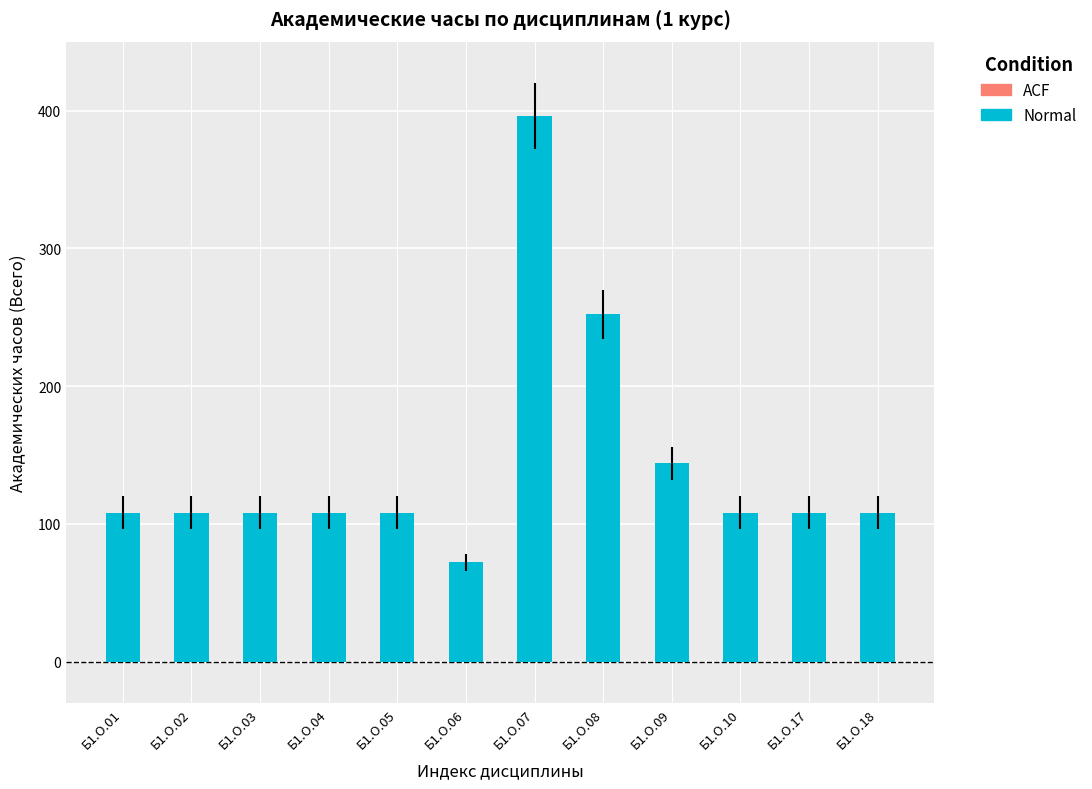

What is the smallest value displayed?

72